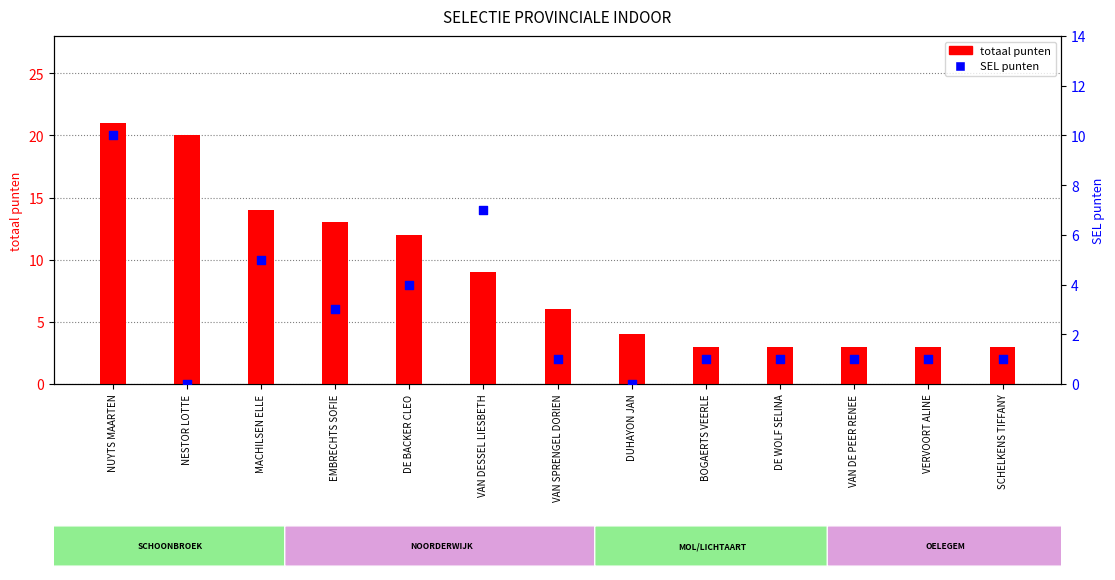

Which series has the largest Y range (max minus min)?

totaal punten